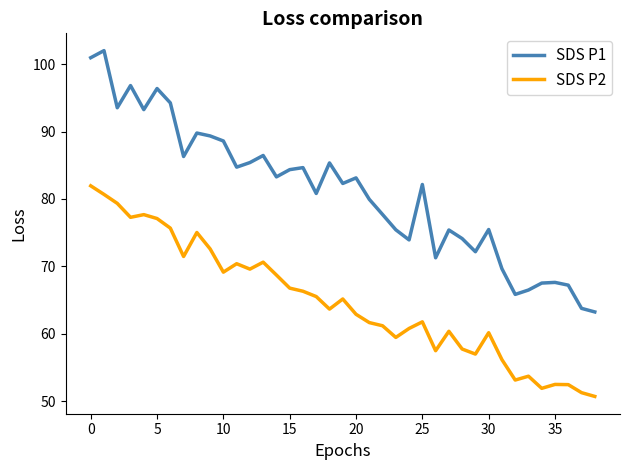

What is the greatest value displayed?

102.0